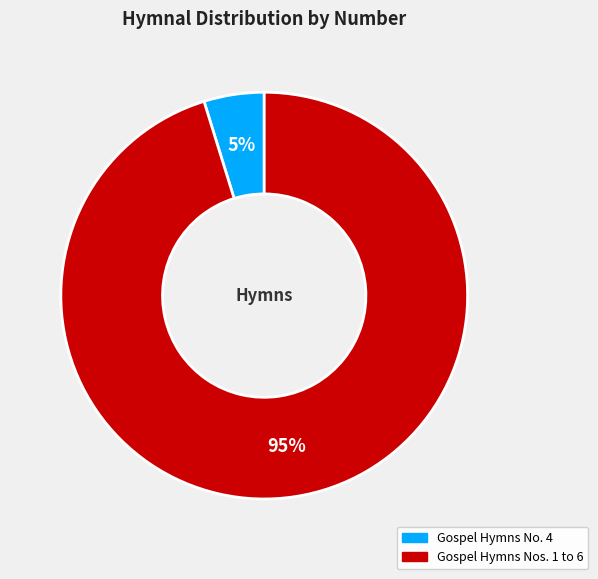

Does Gospel Hymns Nos. 1 to 6 represent more than half of the total?

Yes